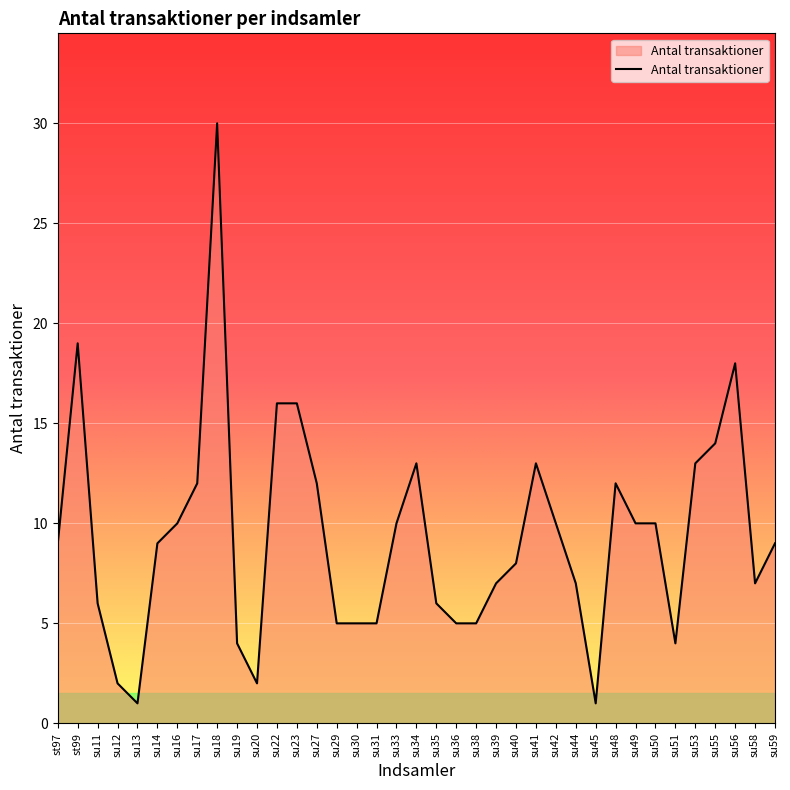

Which has a higher value, su23 or su20?

su23